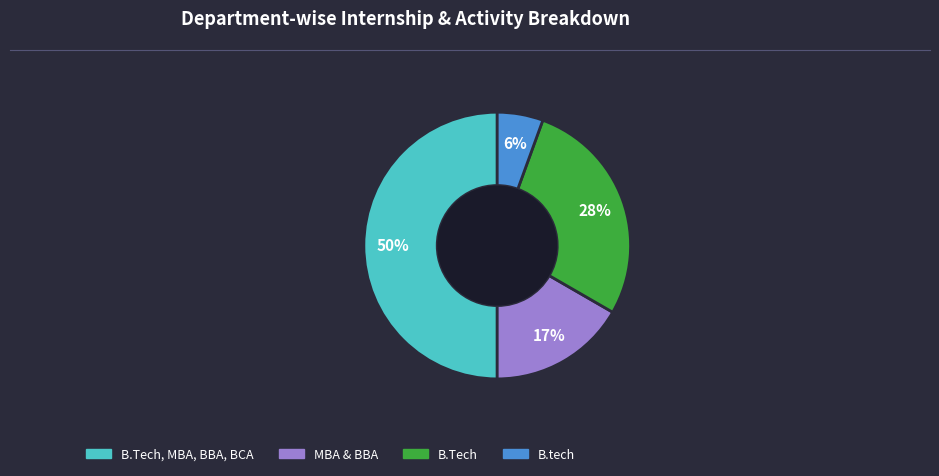

To the nearest percent, what is the average slice percentage?

25%